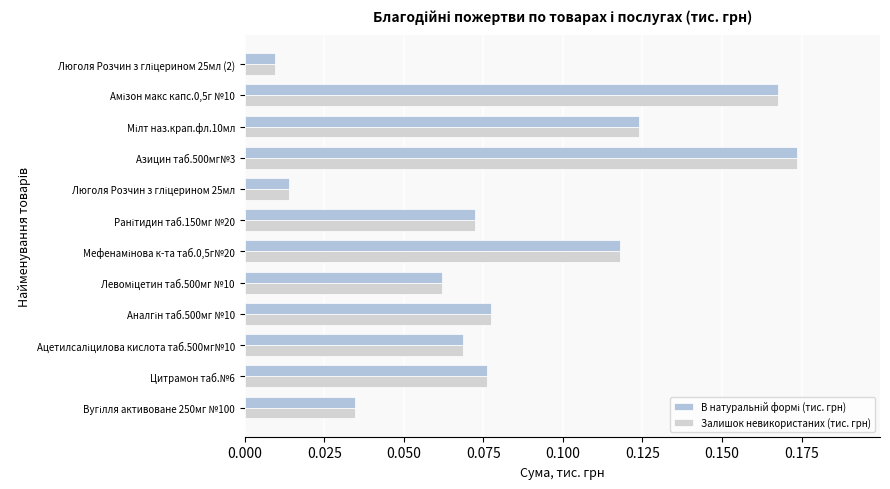

Count the number of categories in the chart.

12